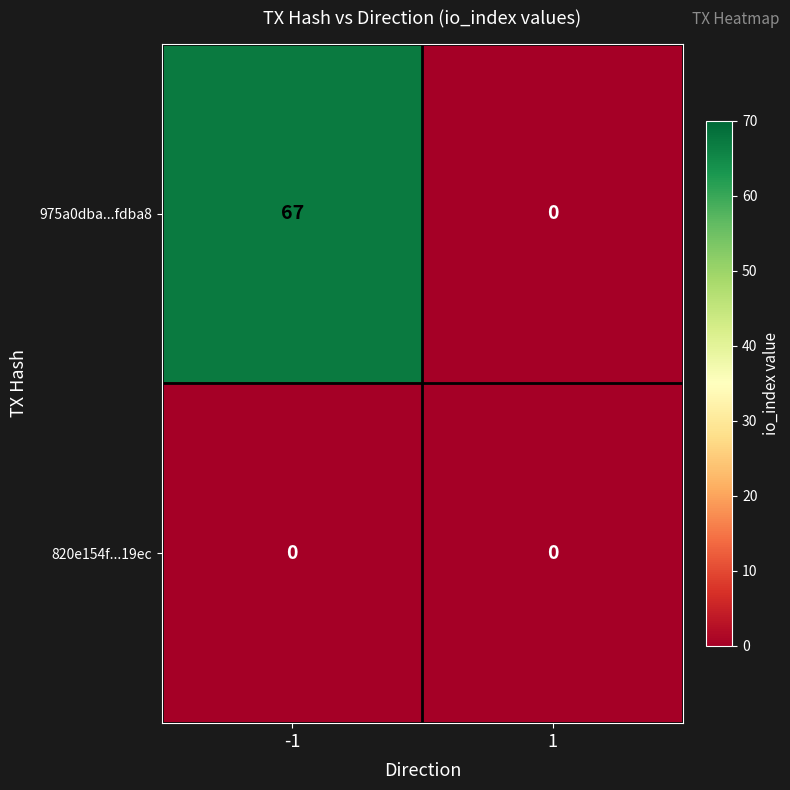

Rank the series at -1 from lowest to highest value.

820e154f...19ec, 975a0dba...fdba8